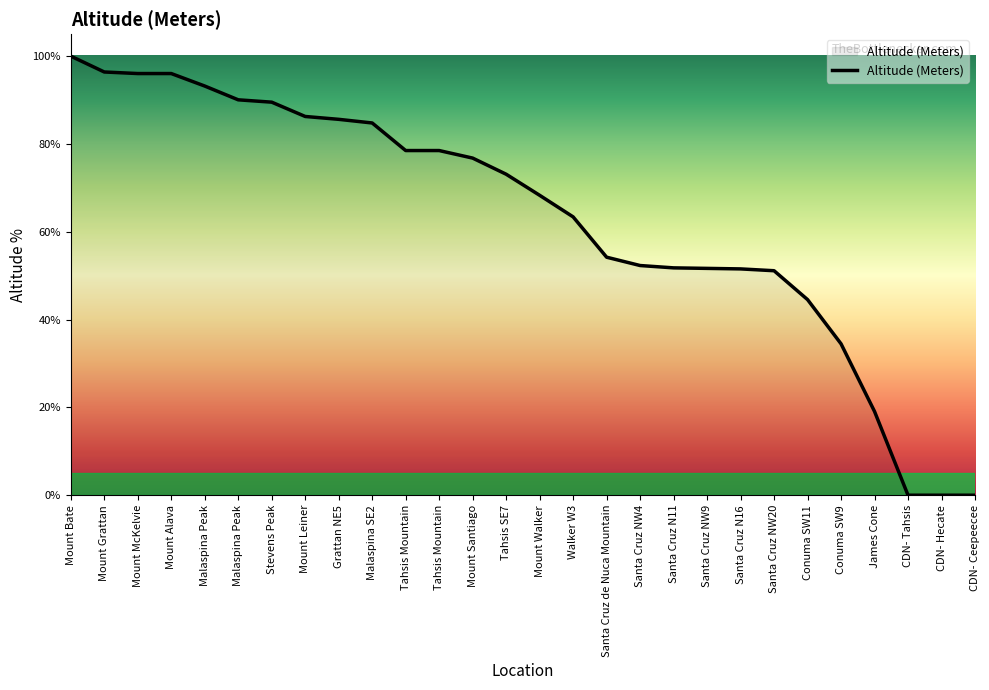

Rank the categories by value from highest to lowest.

Mount Bate, Mount Grattan, Mount McKelvie, Mount Alava, Malaspina Peak, Malaspina Peak, Stevens Peak, Mount Leiner, Grattan NE5, Malaspina SE2, Tahsis Mountain, Tahsis Mountain, Mount Santiago, Tahsis SE7, Mount Walker, Walker W3, Santa Cruz de Nuca Mountain, Santa Cruz NW4, Santa Cruz N11, Santa Cruz NW9, Santa Cruz N16, Santa Cruz NW20, Conuma SW11, Conuma SW9, James Cone, CDN- Tahsis, CDN- Hecate, CDN- Ceepeecee